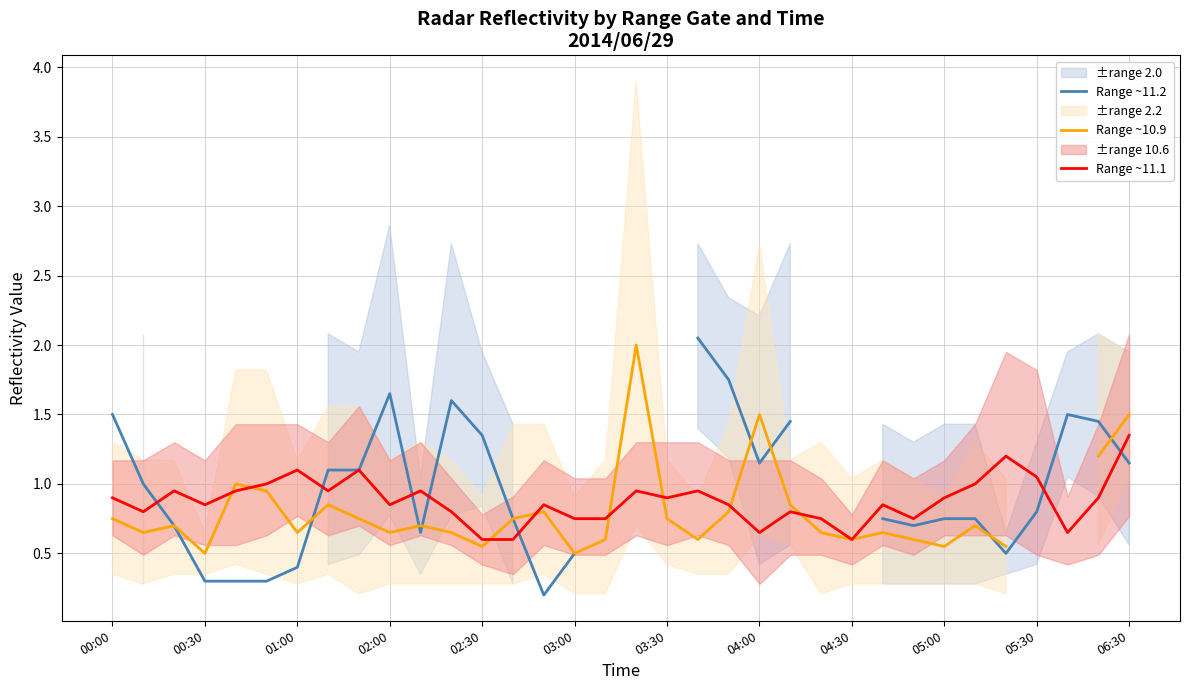

How many data points in Range ~10.9 are above 0?

32